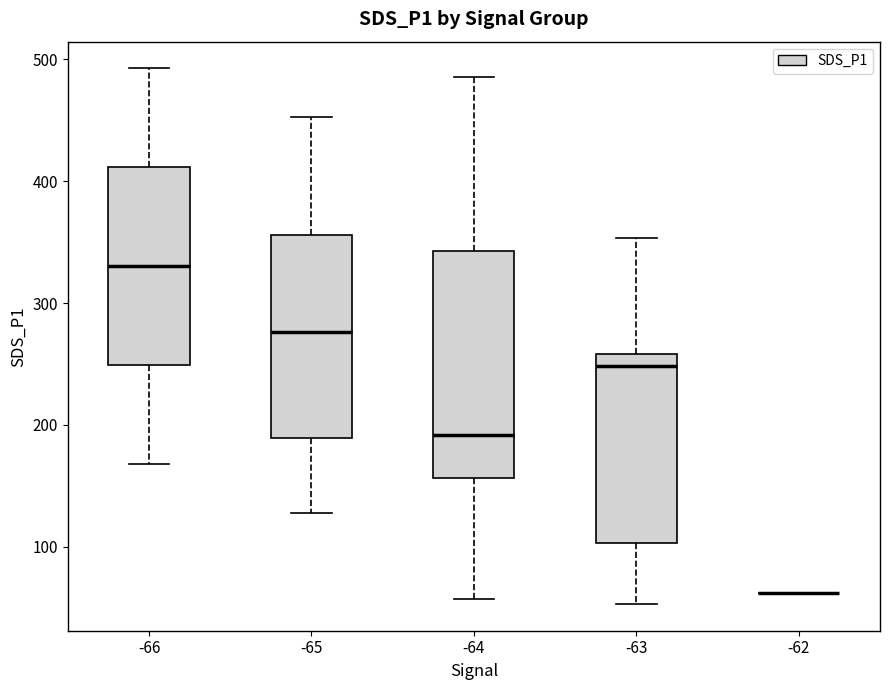

Where does the median line of the box at x = -63 sit on the y-axis? The values are not printed on the chart, so give them approximately, as read against the axis.

250